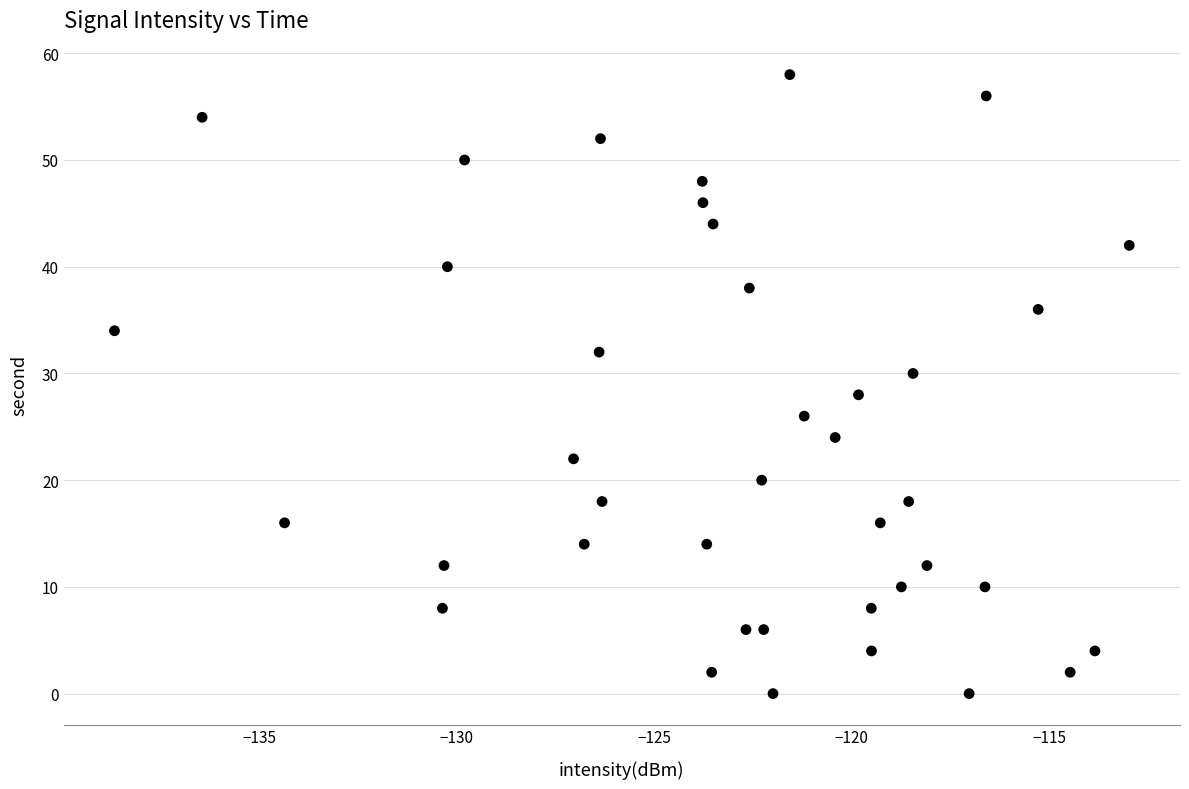

What is the range of Y values (max minus min)?

58